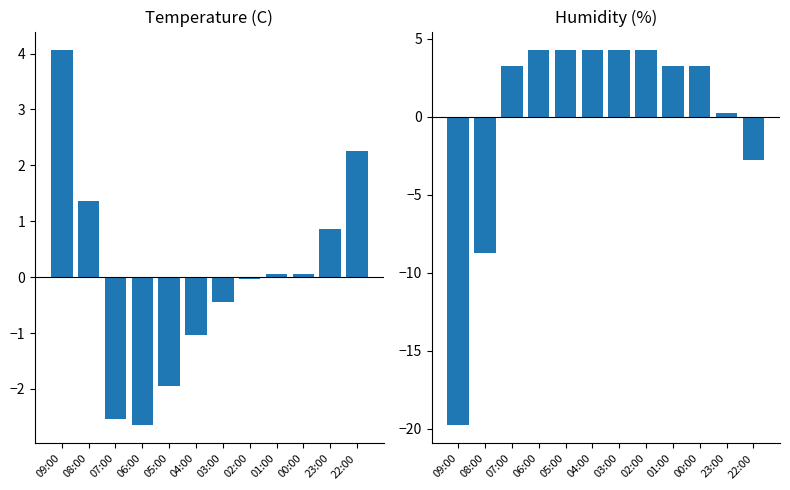

What is the smallest value displayed?

-19.8